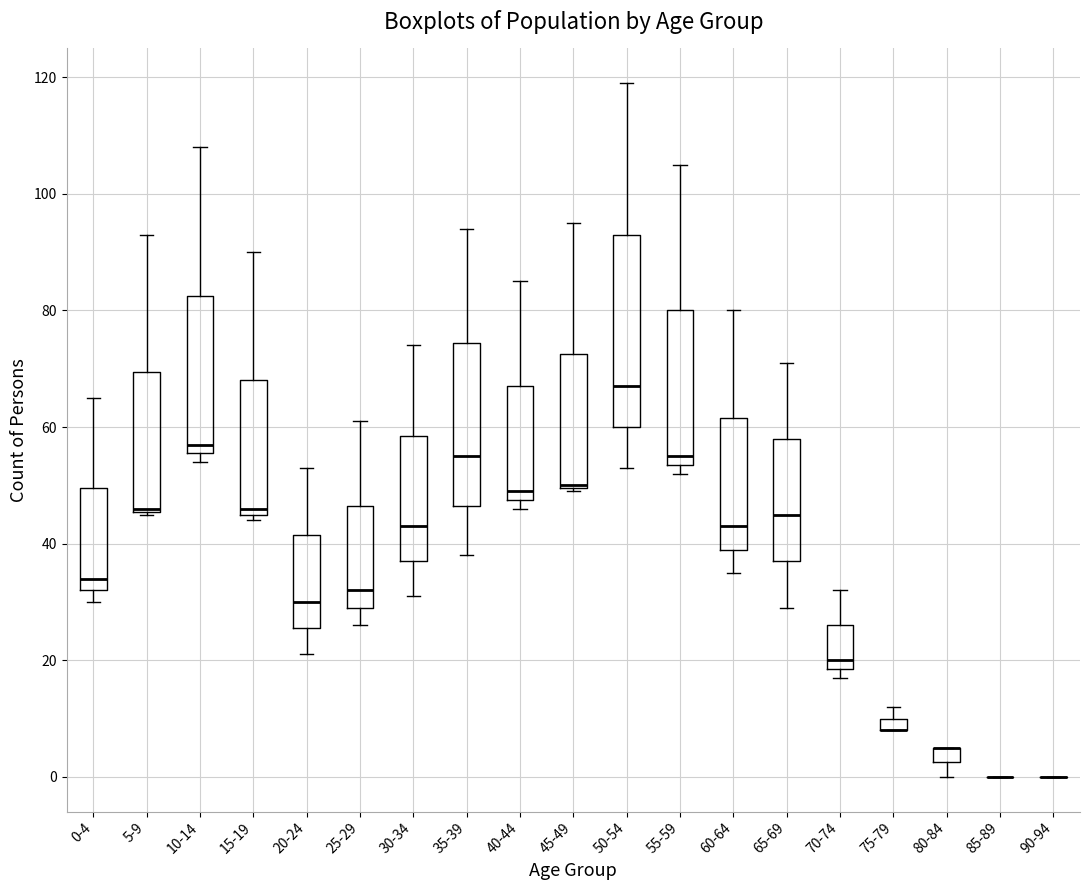

Comparing the boxes themselves (not the whiskers), which one is the tallest?

50-54